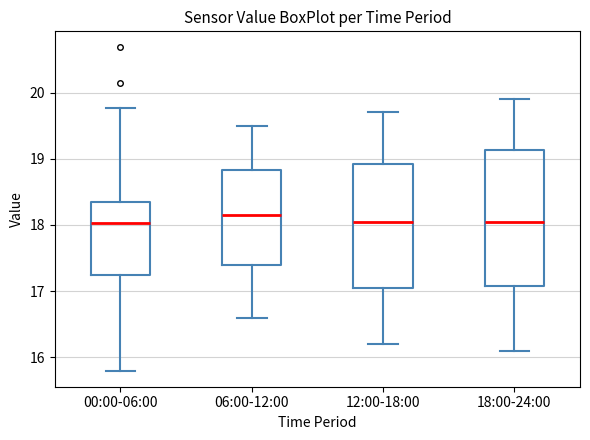

Reading left to right, transcribe this box plot: for each box, give where its median line is, the range the box spans, and where its two whiskers end, as read against the y-axis. The values are not printed on the chart, so give them approximately, as read against the axis.

00:00-06:00: median 18.0, box 17.2 to 18.3, whiskers 15.8 to 19.8
06:00-12:00: median 18.2, box 17.4 to 18.8, whiskers 16.6 to 19.5
12:00-18:00: median 18.1, box 17.1 to 18.9, whiskers 16.2 to 19.7
18:00-24:00: median 18.1, box 17.1 to 19.1, whiskers 16.1 to 19.9